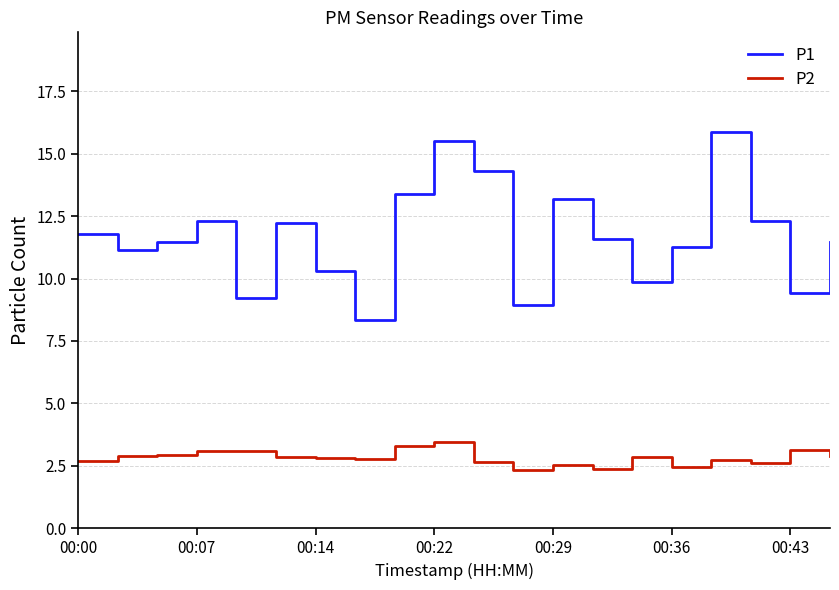

What is the minimum value shown in the chart?

2.4